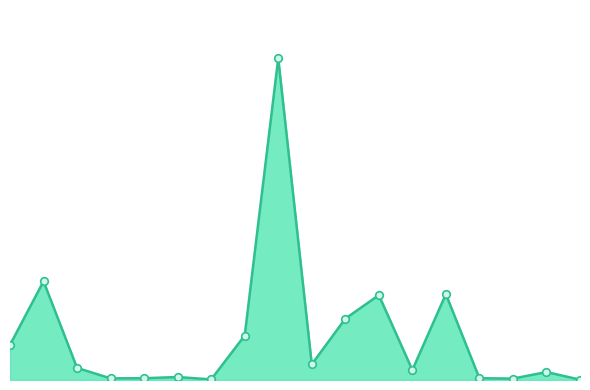

Does the chart have visible grid lines?

No